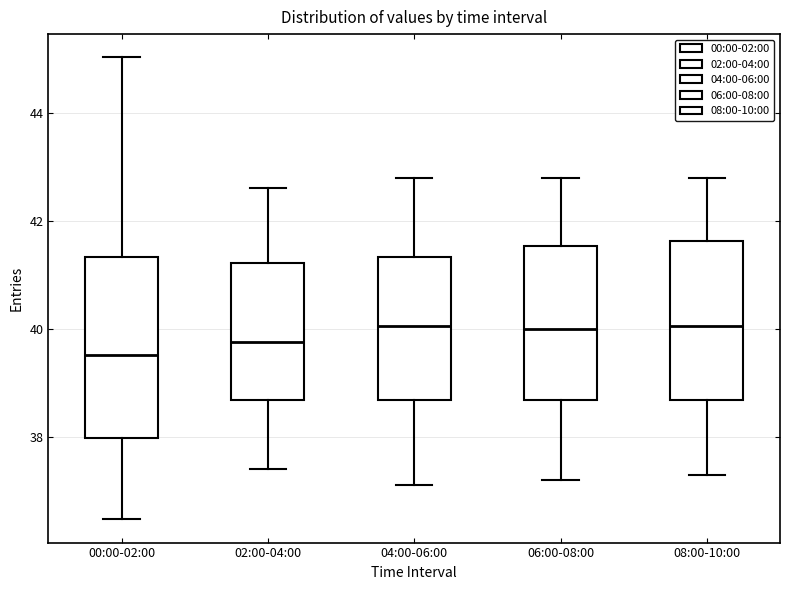

Which box is the tallest, from its lower edge to its upper edge?

00:00-02:00